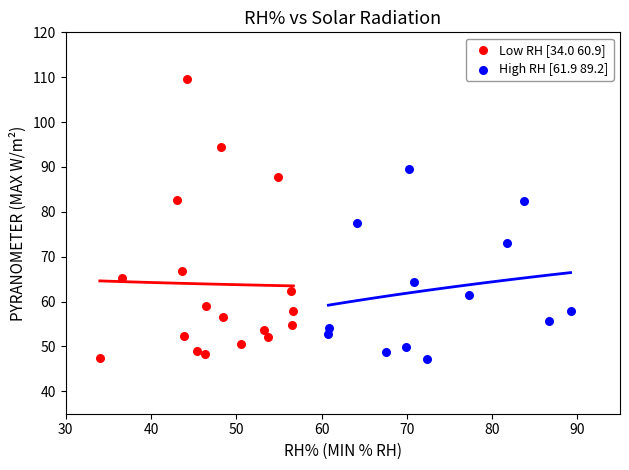

Which series contains the highest Y value?

Low RH [34.0 60.9]